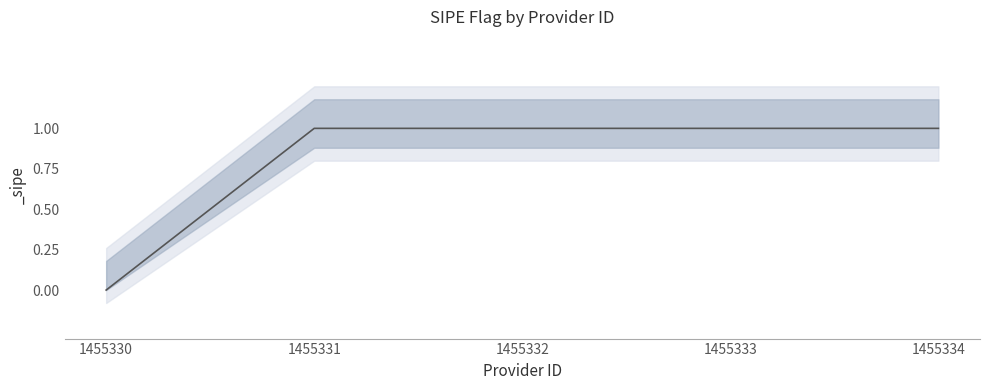

Reading right to left, extract all data points from this chart.

1	1	1	1	0